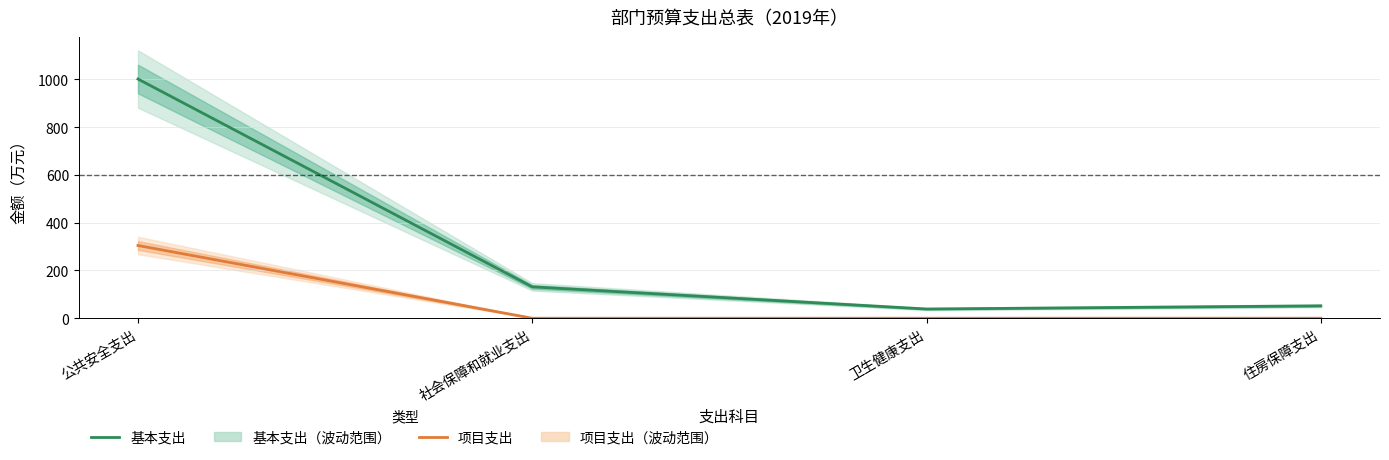

How many lines are shown in the chart?

2